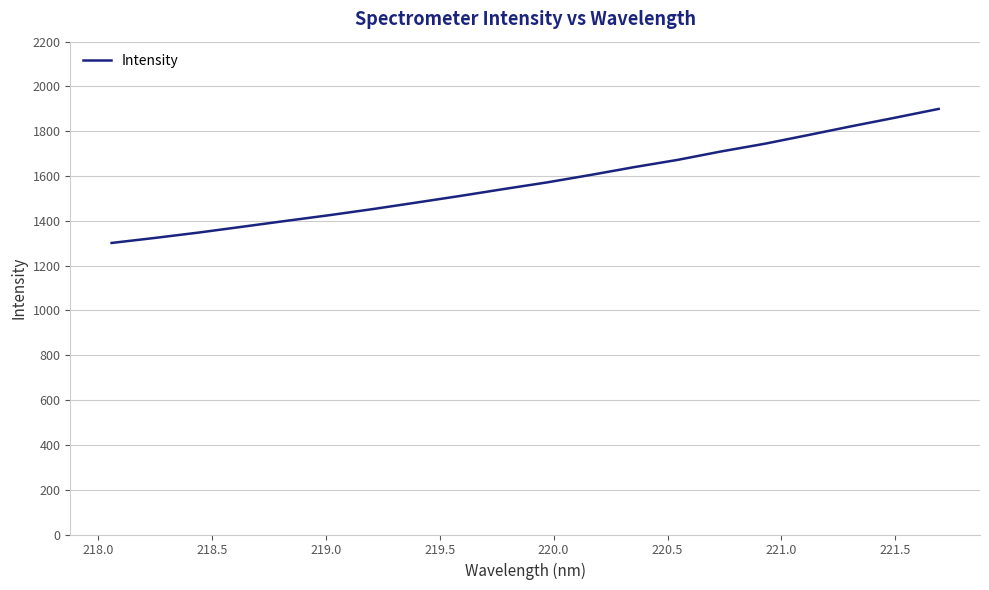

What is the greatest value displayed?

1899.8